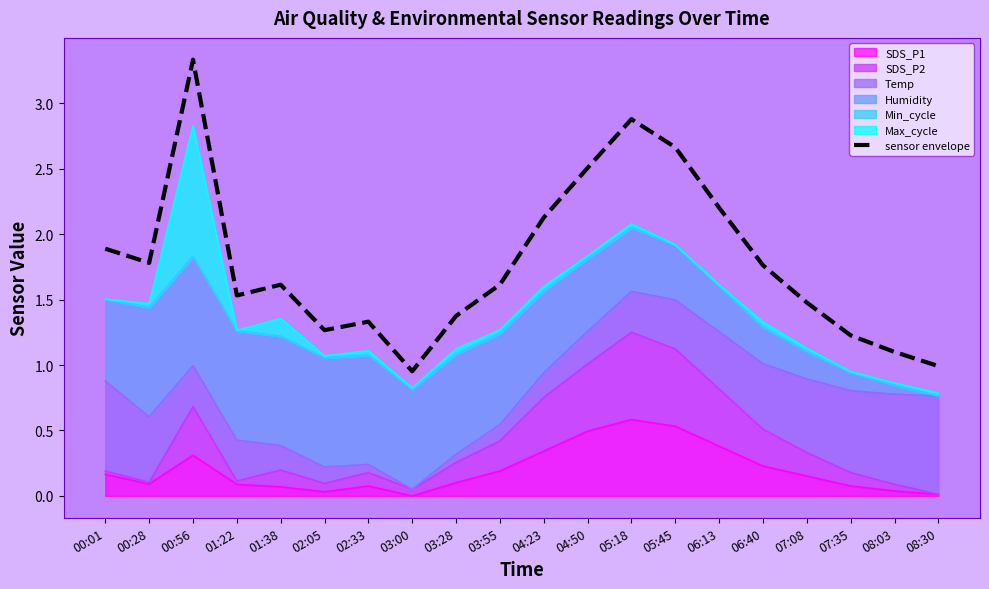

What is the value of the 15th point from the left?

2.2